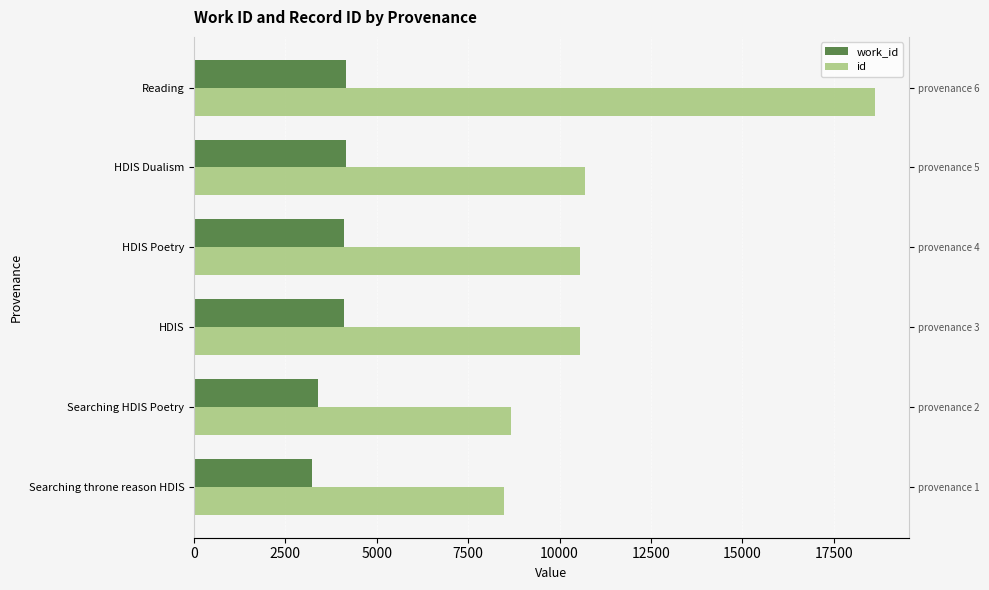

What is the value of the work_id bar at the 3rd from the left?

4106